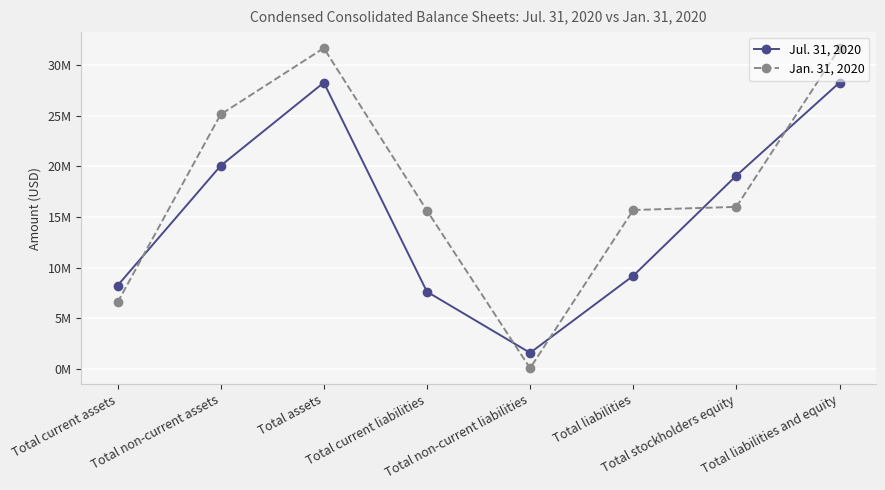

Rank the series by their average value, from highest to lowest.

Jan. 31, 2020, Jul. 31, 2020